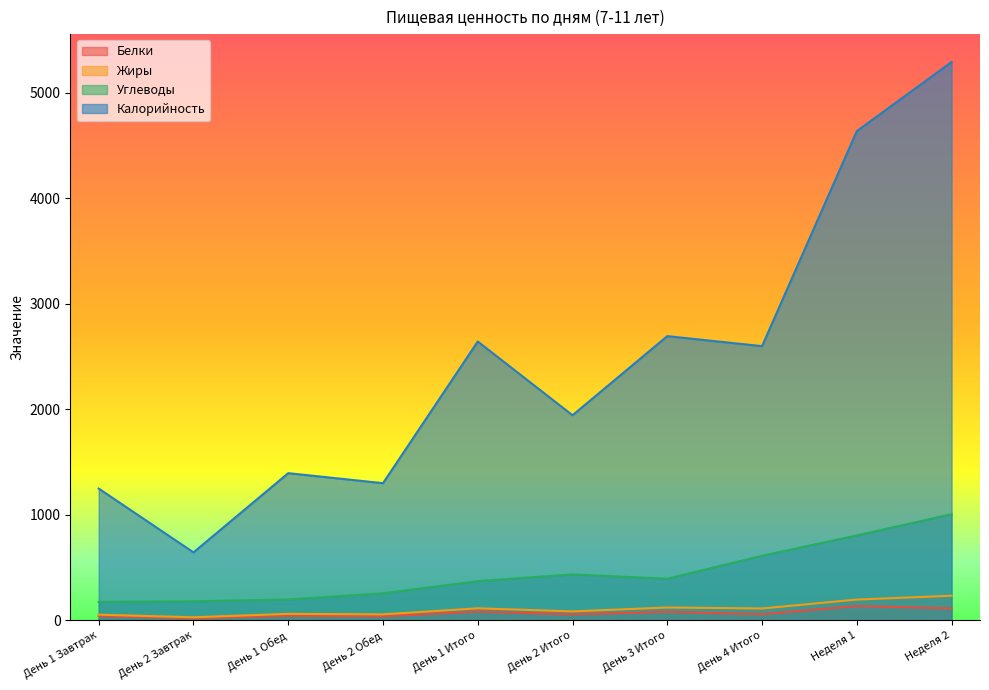

Is it true that Калорийность equals 1299.0 at День 2 Обед?

True